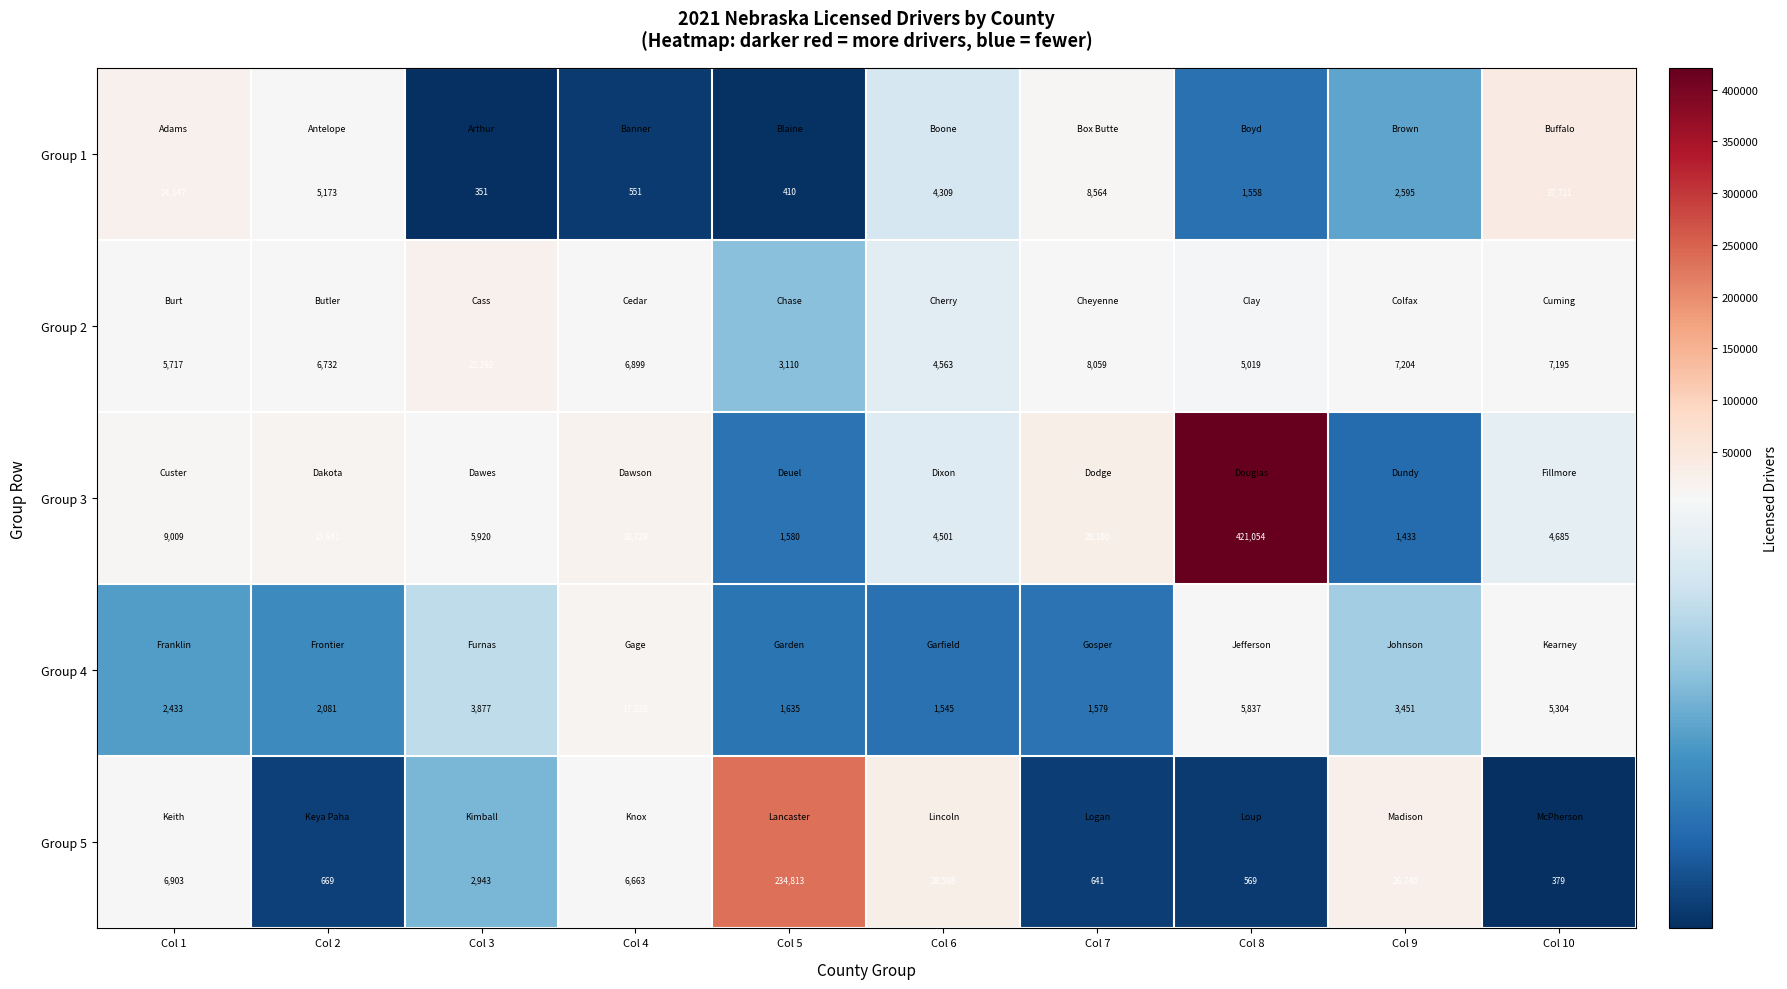

What value does the Group 5 series have at Col 8, to the nearest 10?

570